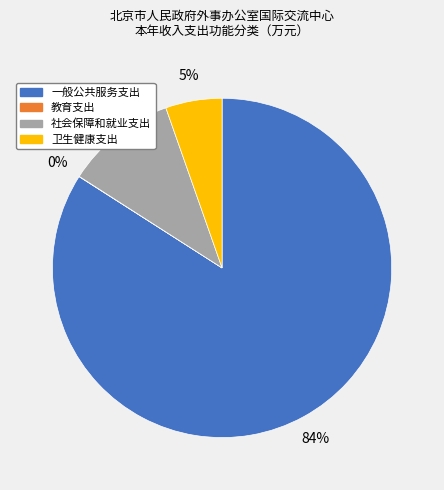

Which slice is the largest?

一般公共服务支出